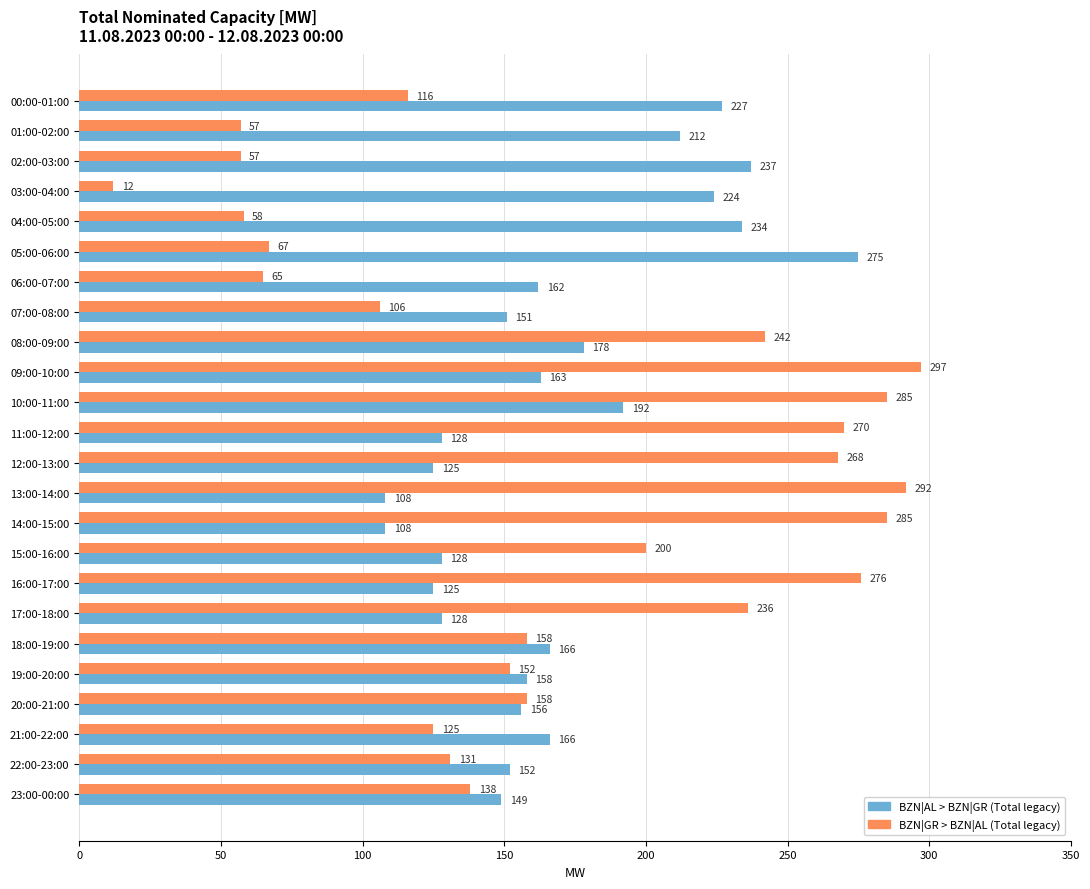

At which label is BZN|AL > BZN|GR (Total legacy) closest to 191?

10:00-11:00